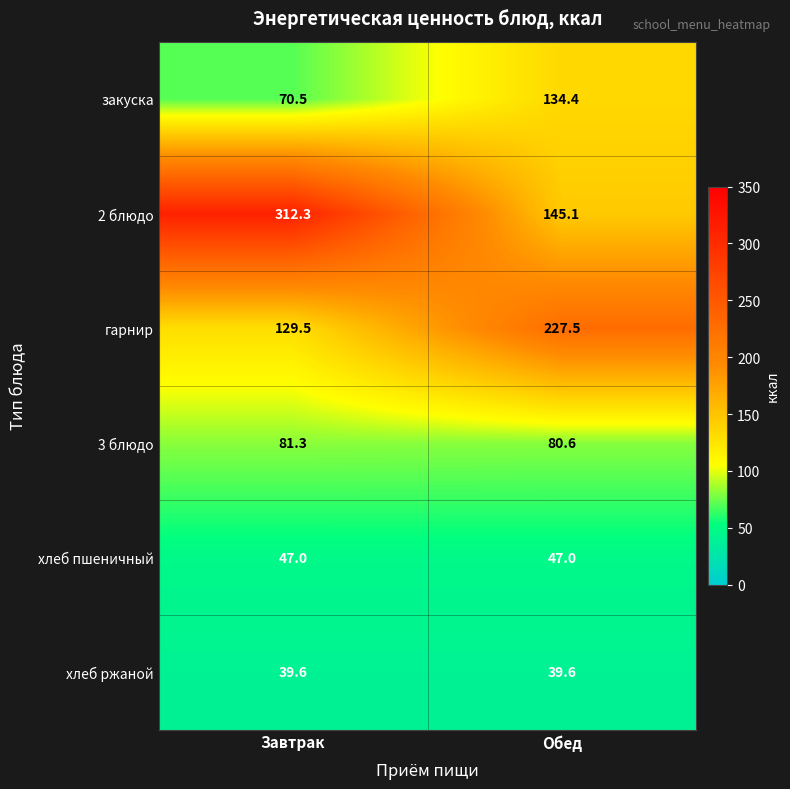

What is the spread (max minus min) of values at Обед?

187.9